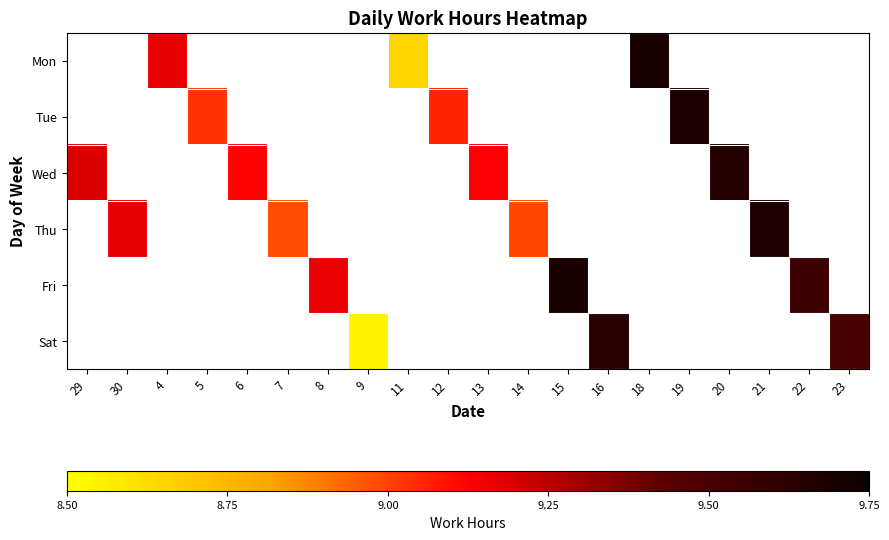

How many categories are shown in the chart?

20